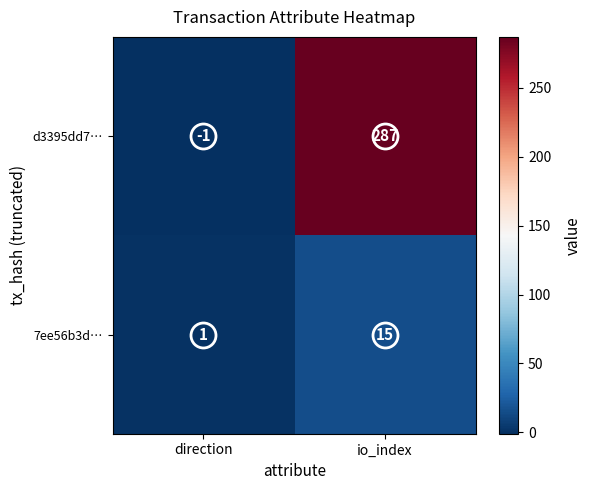

Rank the series at io_index from highest to lowest value.

d3395dd7…, 7ee56b3d…